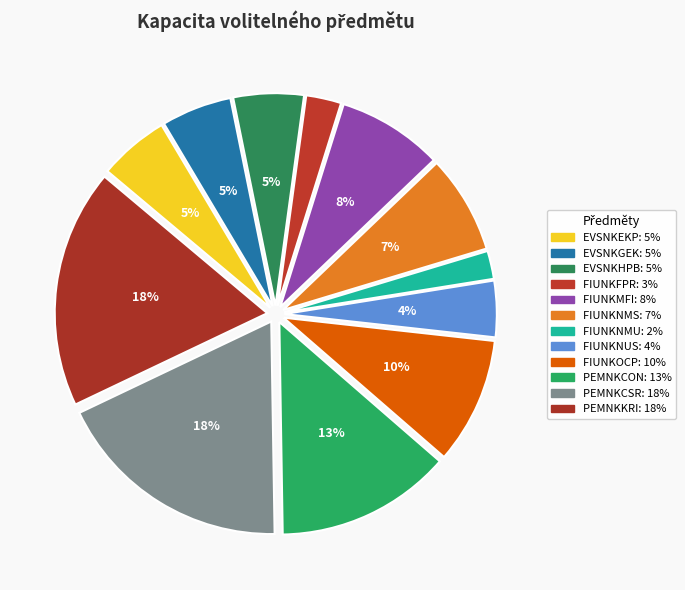

To the nearest percent, what portion does FIUNKNMU represent?

2%